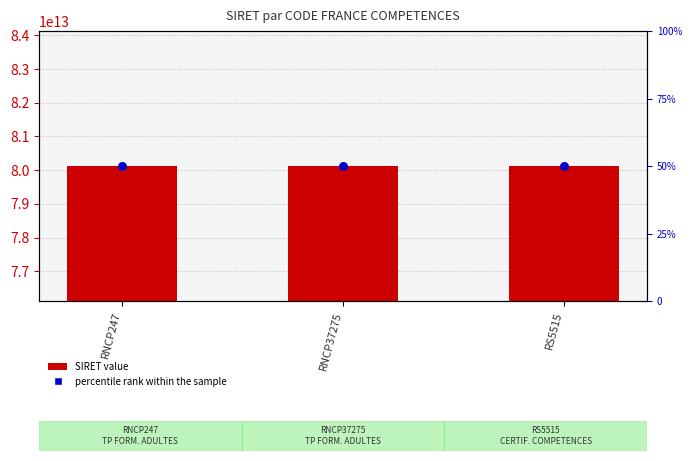

Is the value of SIRET value at RS5515 greater than the value of percentile rank within the sample at RNCP37275?

Yes